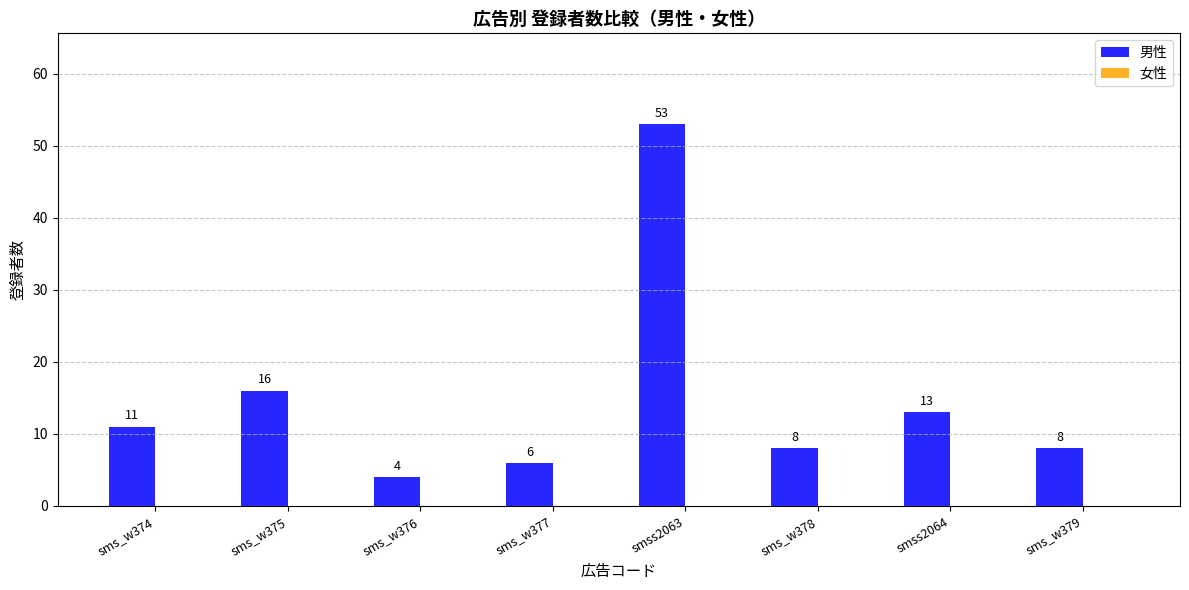

How many data points does each series have?

8